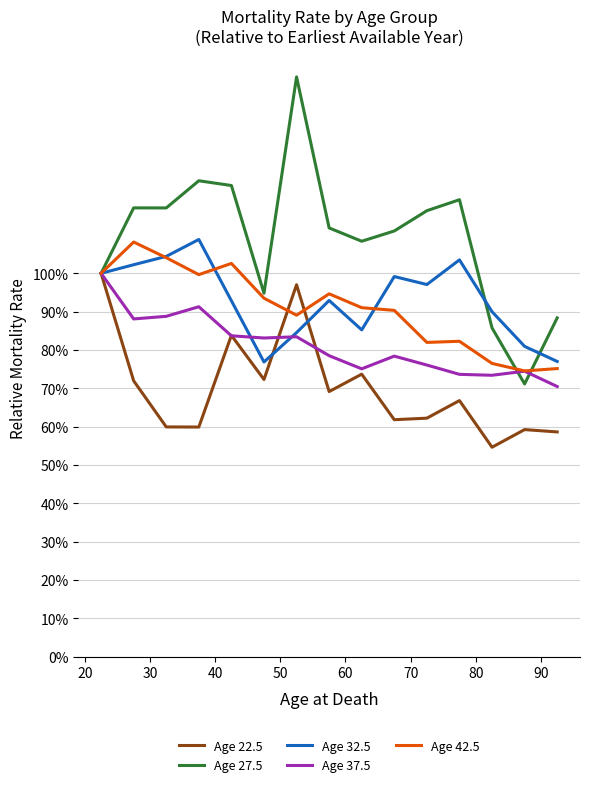

Does the chart display data point markers on the line(s)?

No